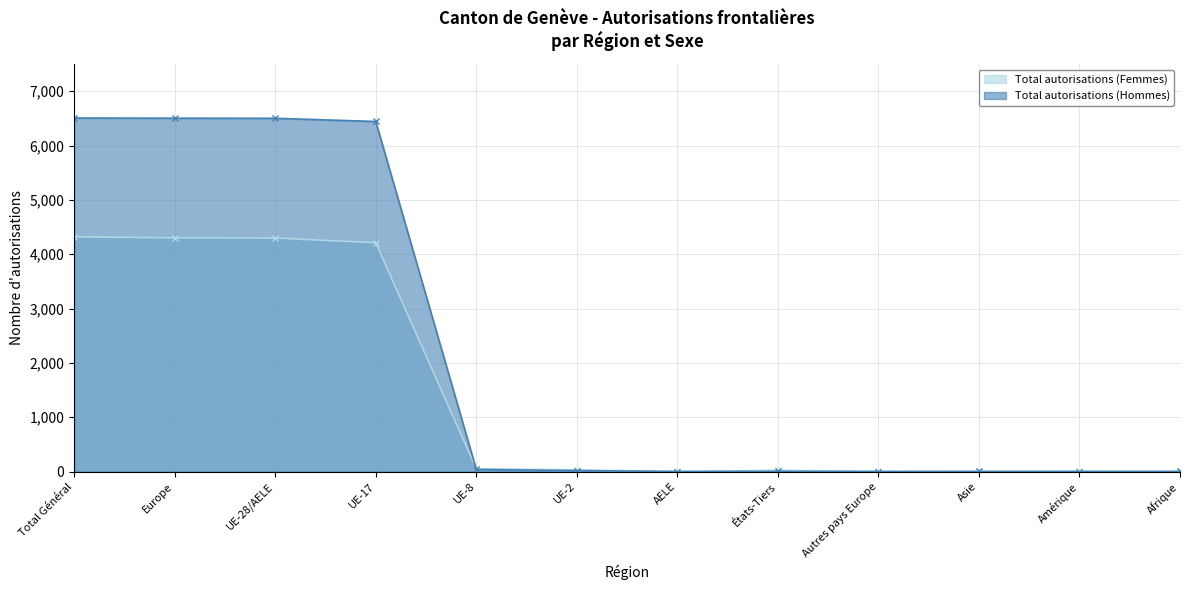

Which series has the largest range (max minus min)?

Total autorisations (Hommes)